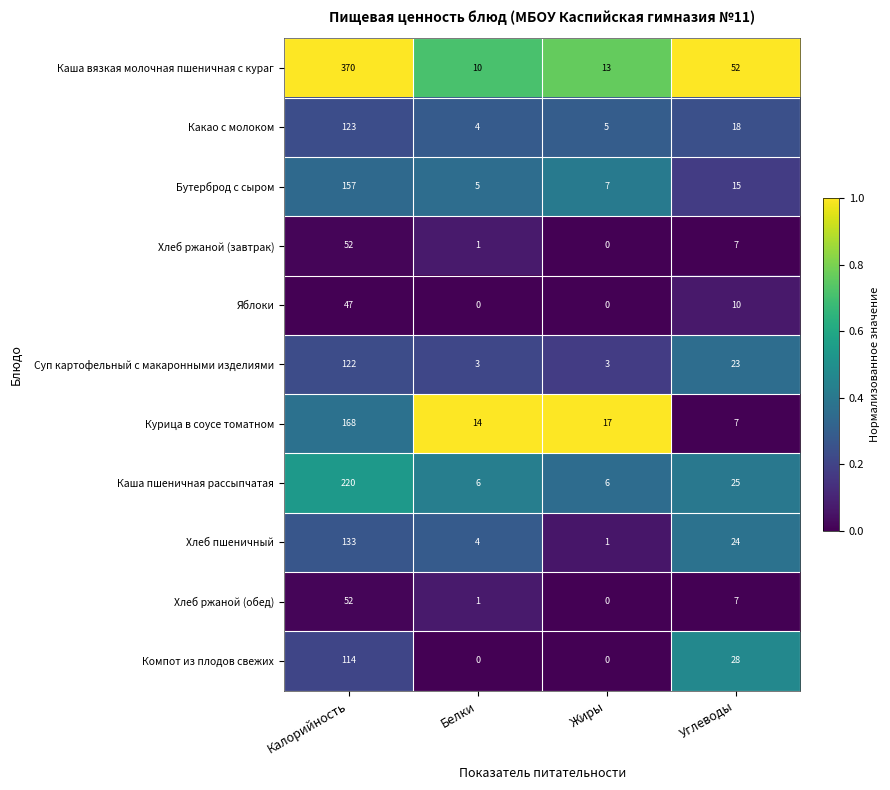

The Хлеб пшеничный series shows 3 at Белки. True or false?

False